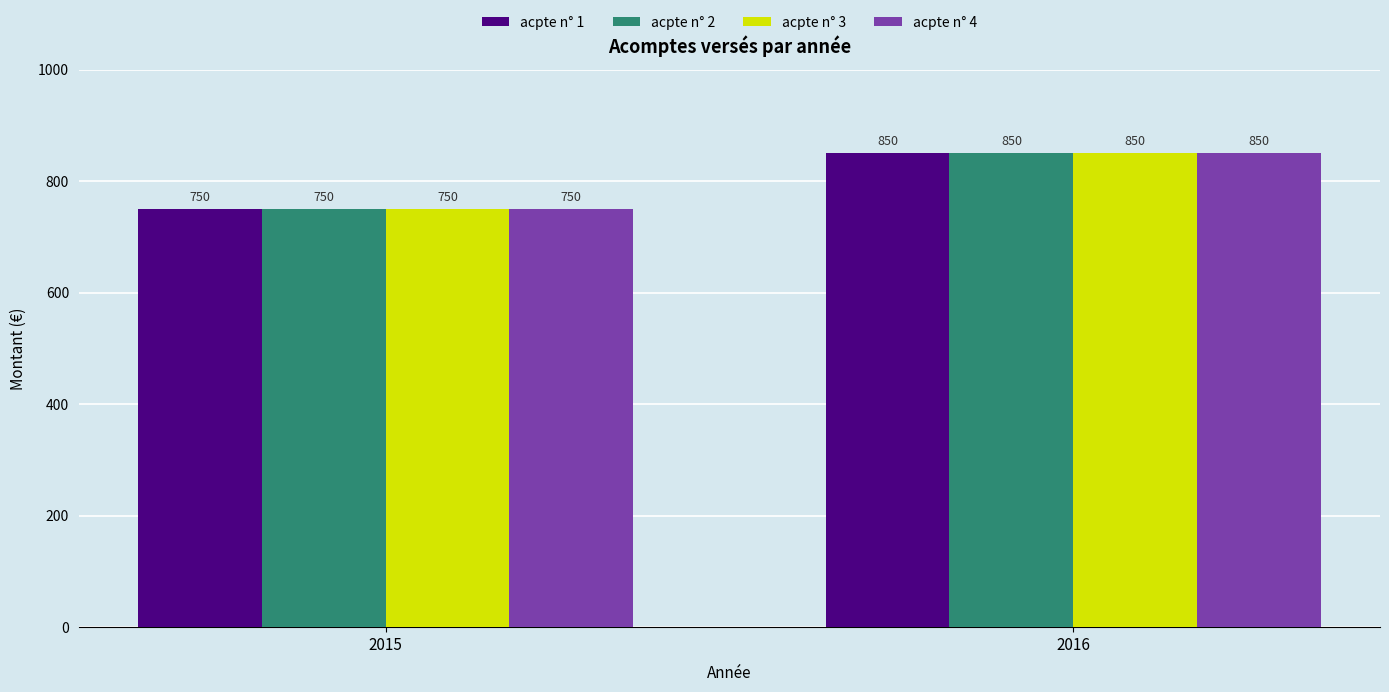

What is the total value across all series at 2016?

3400